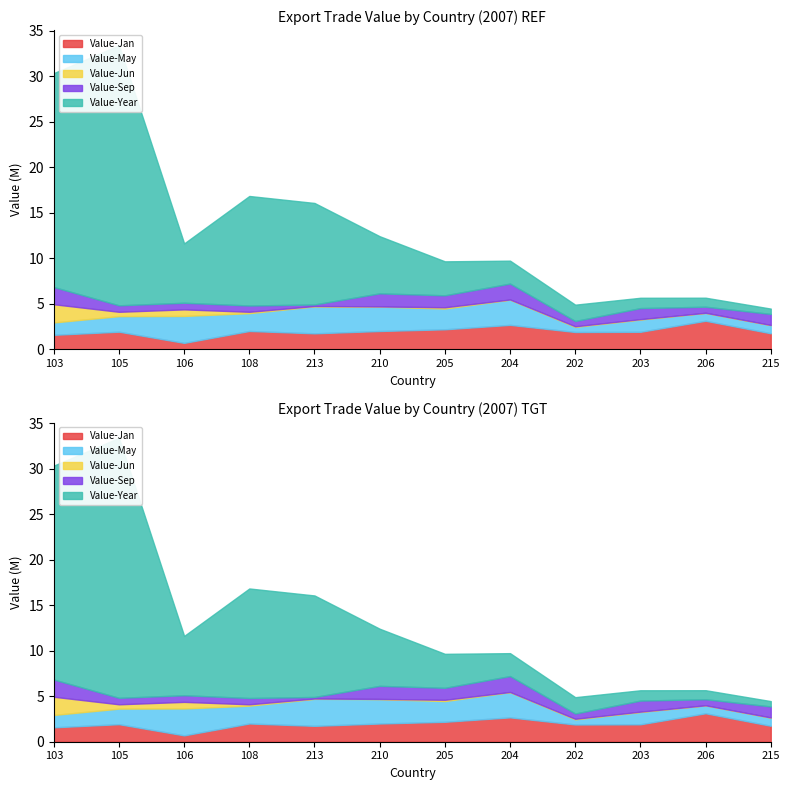

Which series has the largest total across all categories?

Value-Year